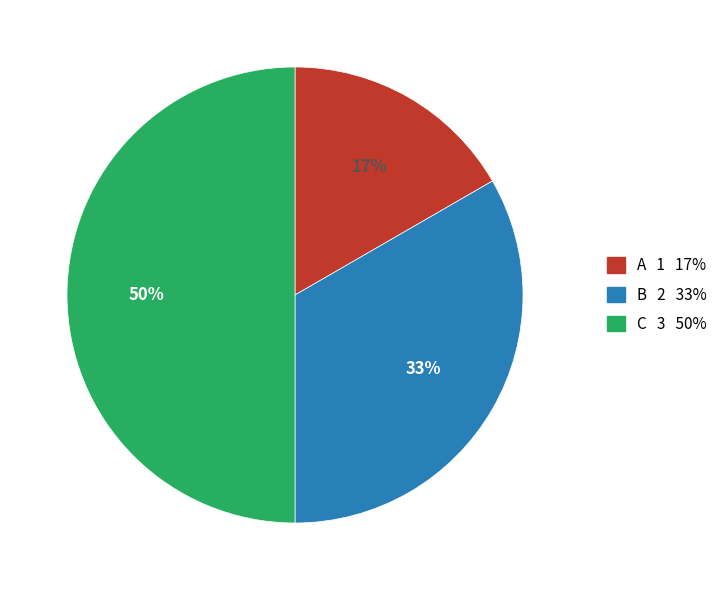

Approximately how many times larger is the value at C compared to B?

1.5